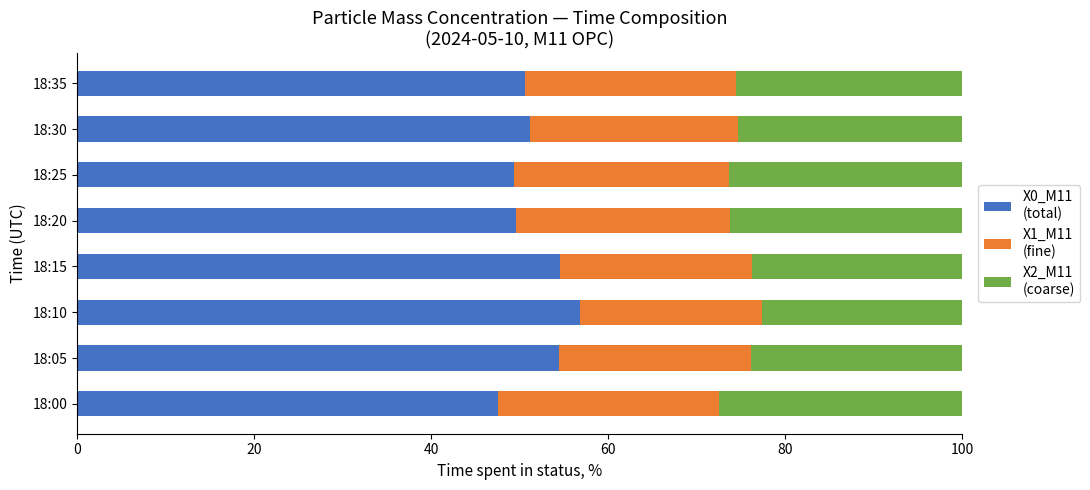

What is the total value across all series at 18:25?

100.0